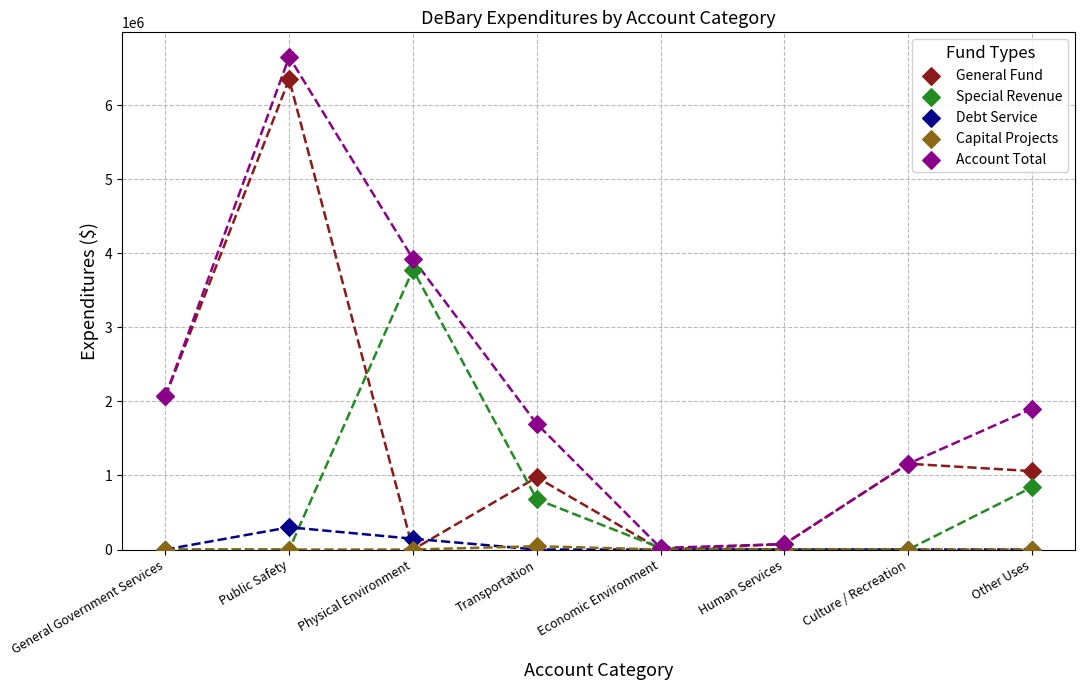

In the Account Total series, what Y value is closest to 3335352?

3923614